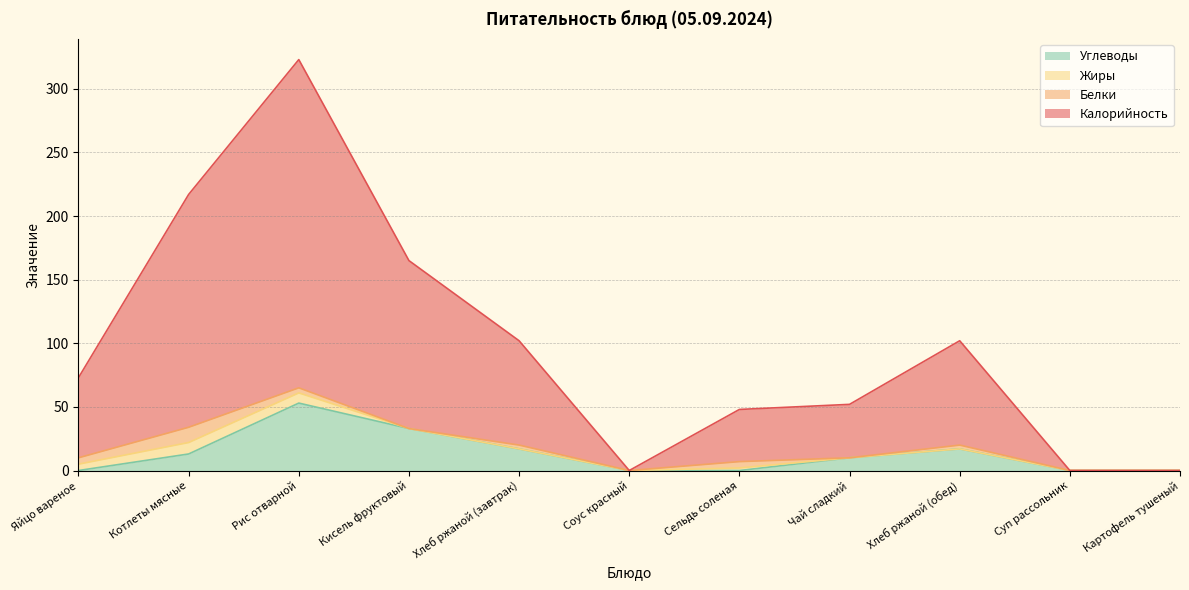

Is the value of Углеводы at Картофель тушеный greater than the value of Калорийность at Хлеб ржаной (обед)?

No